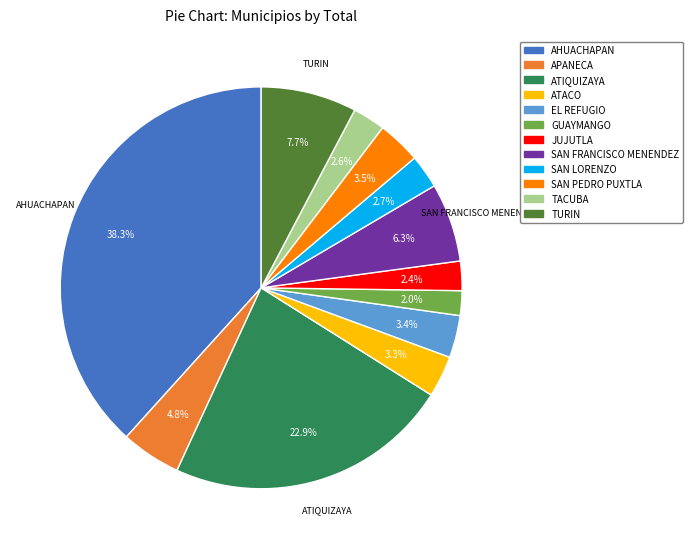

How much of the chart is everything except GUAYMANGO?

98.0%